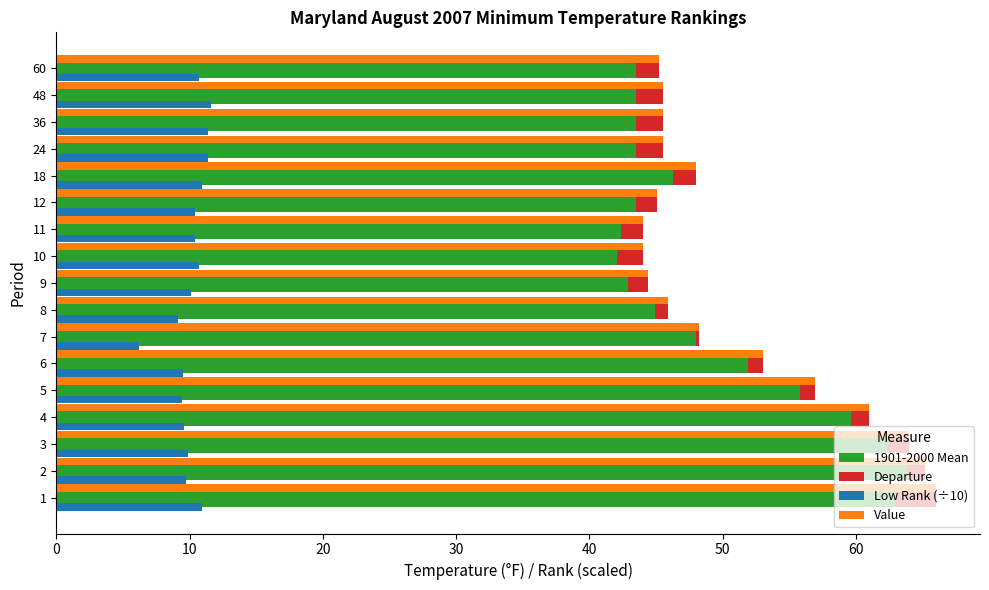

Reading left to right, transcribe all the data shown in this chart.

1901-2000 Mean: 62.9	63.8	62.4	59.6	55.8	51.9	48.0	44.9	42.9	42.1	42.4	43.5	46.3	43.5	43.5	43.5	43.5
Departure: 3.1	1.4	1.6	1.4	1.1	1.1	0.2	1.0	1.5	1.9	1.6	1.6	1.7	2.0	2.0	2.0	1.7
Low Rank (÷10): 10.9	9.7	9.9	9.6	9.4	9.5	6.2	9.1	10.1	10.7	10.4	10.4	10.9	11.4	11.4	11.6	10.7
Value: 66.0	65.2	64.0	61.0	56.9	53.0	48.2	45.9	44.4	44.0	44.0	45.1	48.0	45.5	45.5	45.5	45.2